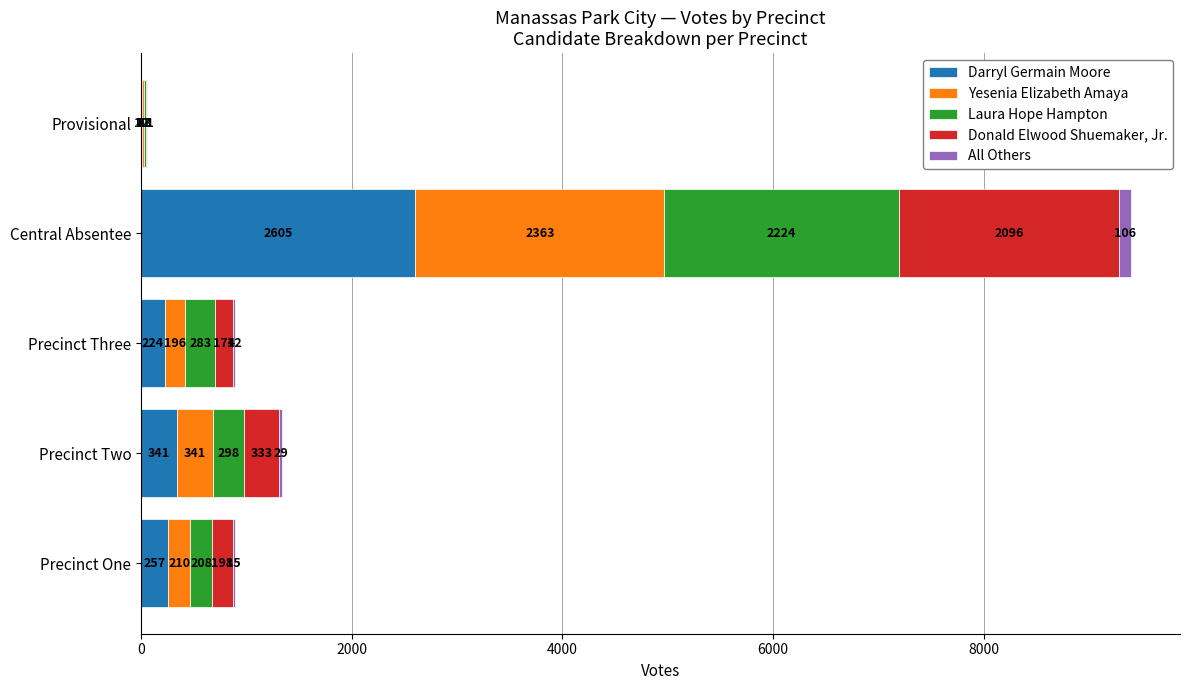

At which category is the sum across all series the highest?

Central Absentee